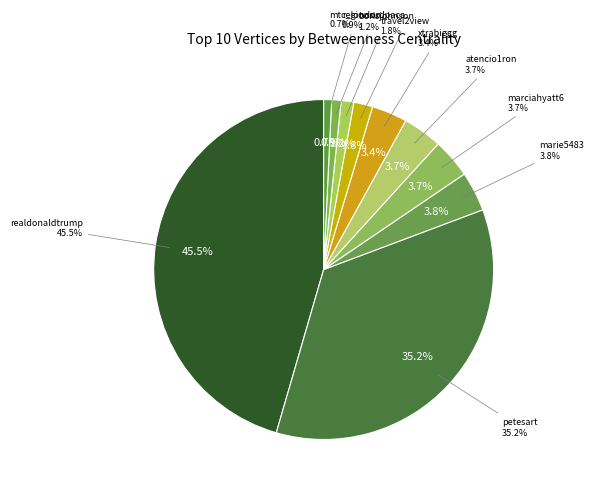

Is there a majority slice in this chart?

No